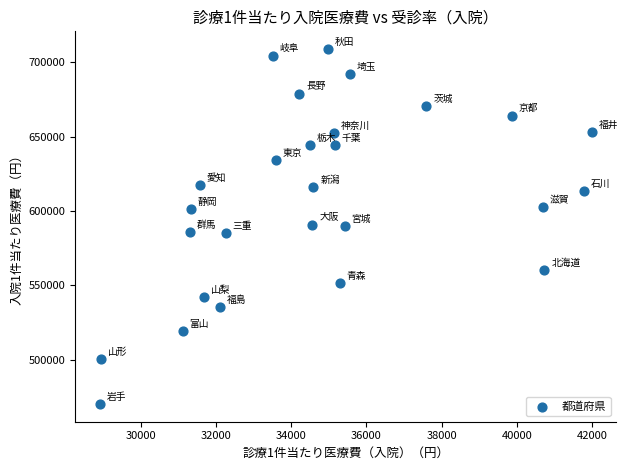

What is the range of Y values (max minus min)?

238731.6